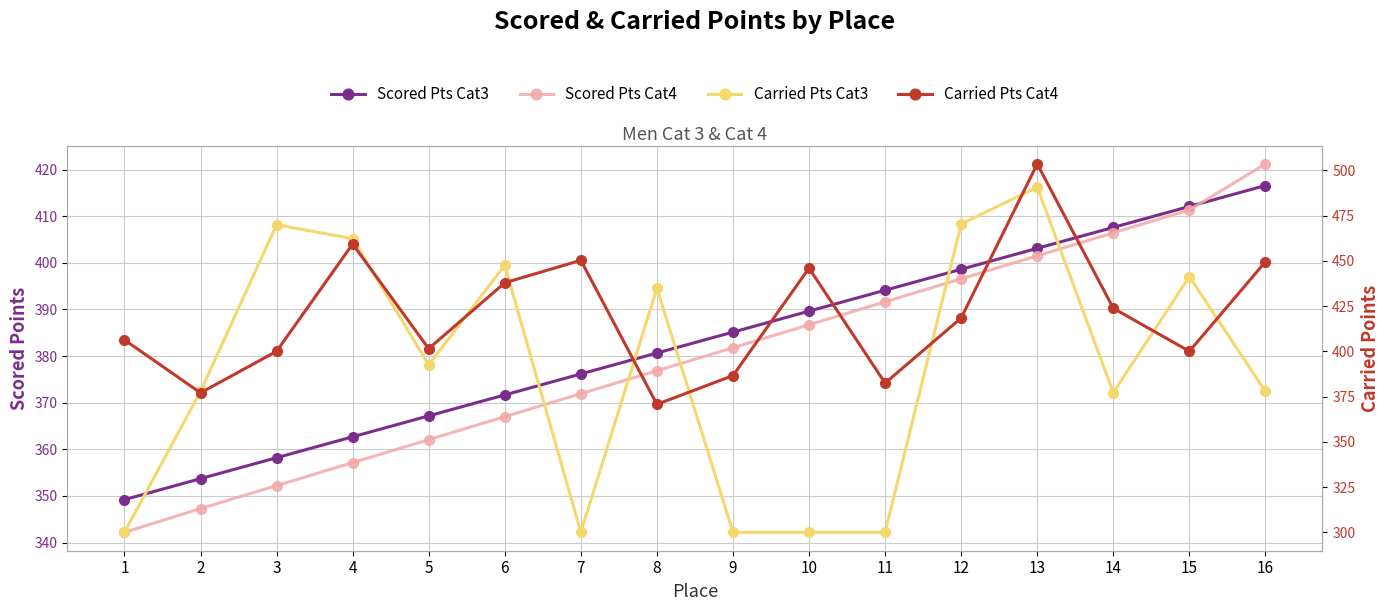

Is it true that Carried Pts Cat3 equals 434.8 at 8?

True